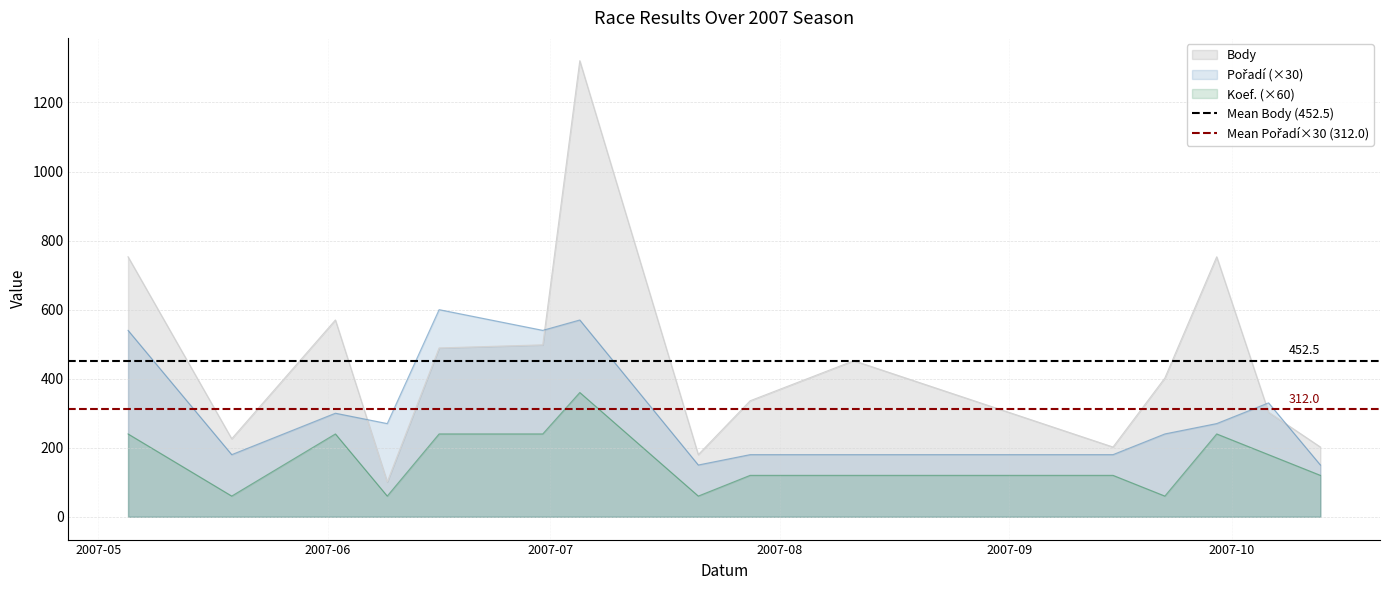

True or false: Body and Koef. (×60) intersect in this chart.

False